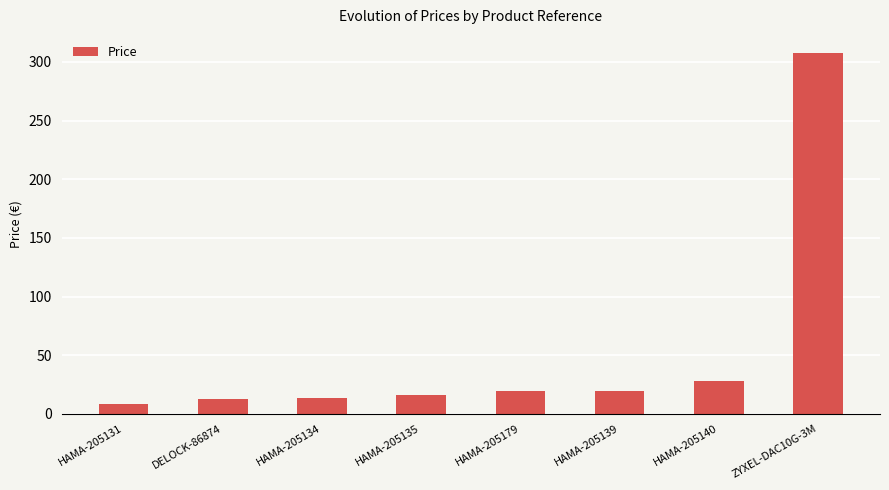

True or false: the data shows 26.4 at HAMA-205135.

False